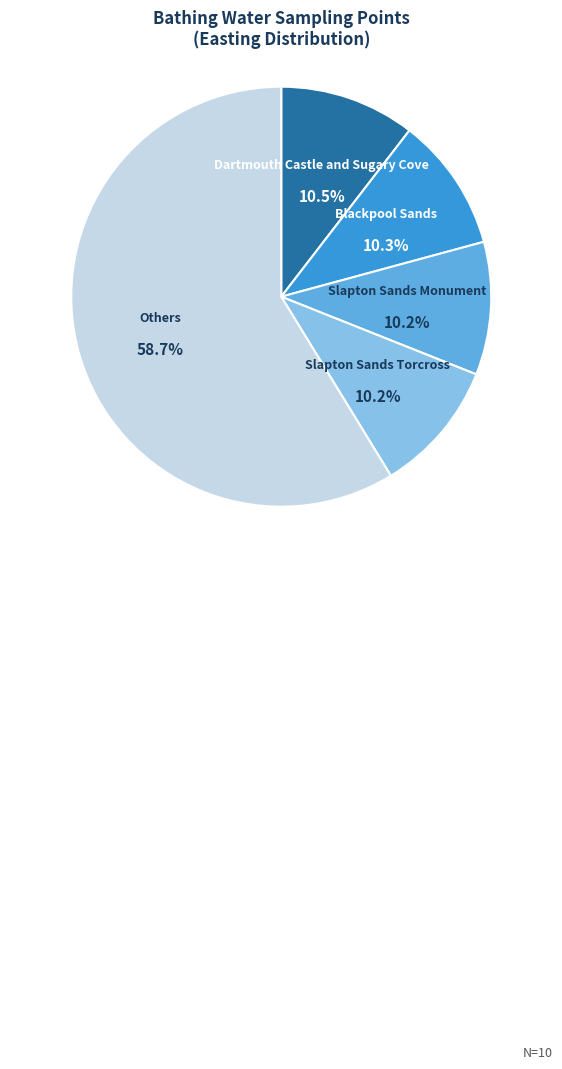

How many slices are in this pie chart?

5